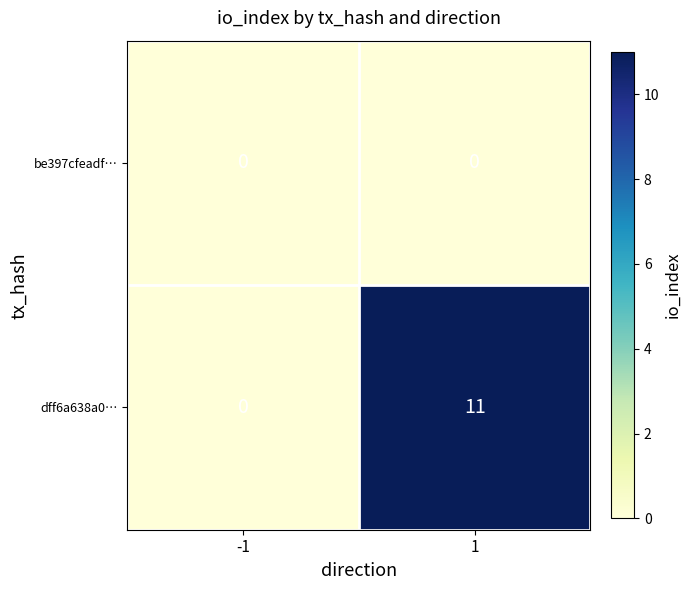

Reading left to right, transcribe all the data shown in this chart.

be397cfeadf…: -1=0	1=0
dff6a638a0…: -1=0	1=11